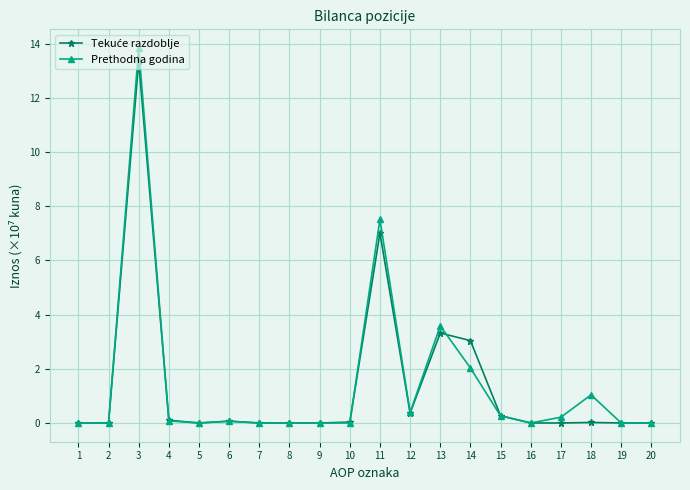

What is the total value across all series at 12?

0.8